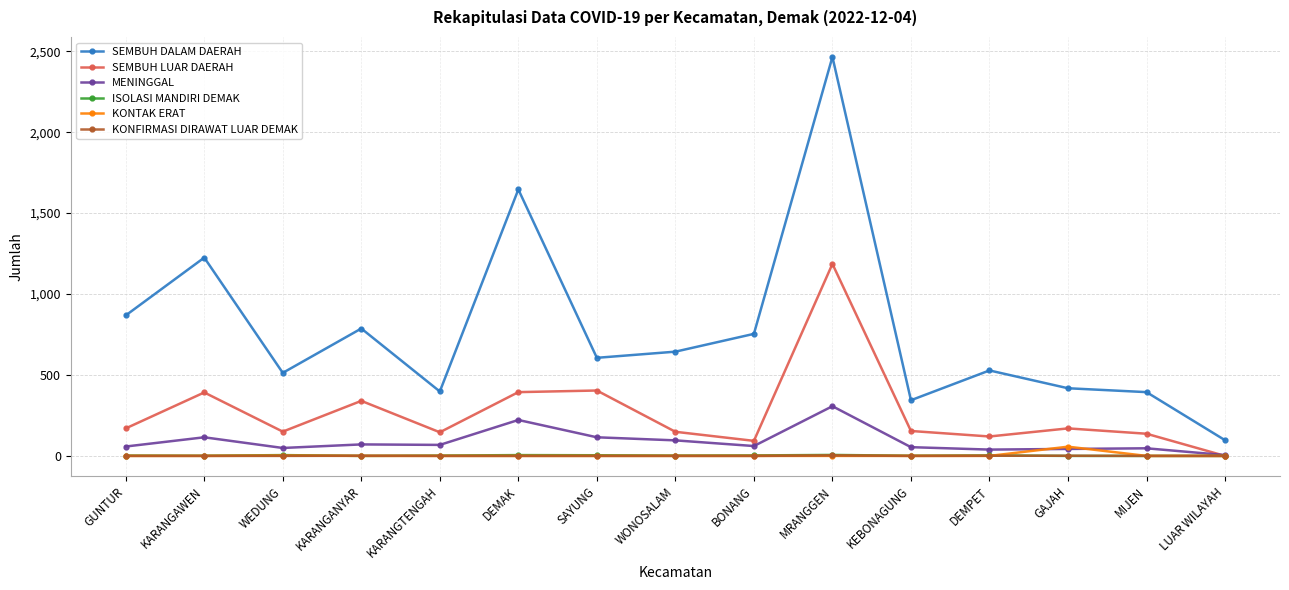

True or false: SEMBUH LUAR DAERAH and SEMBUH DALAM DAERAH cross at least once.

False